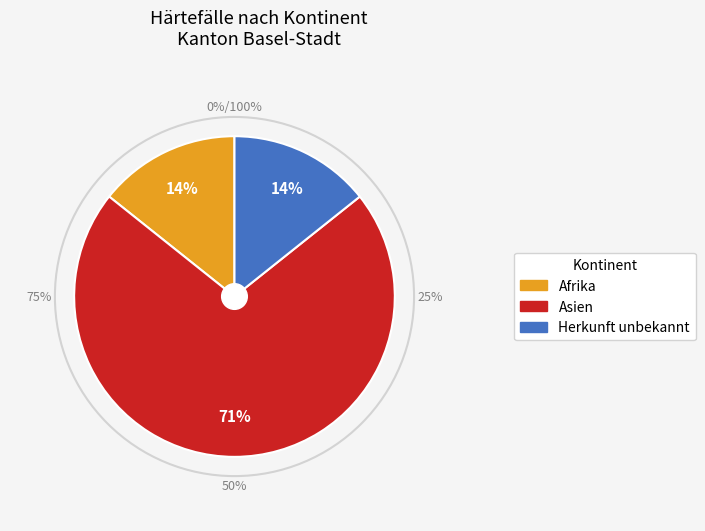

To the nearest percent, what is the combined percentage of Afrika and Herkunft unbekannt?

29%